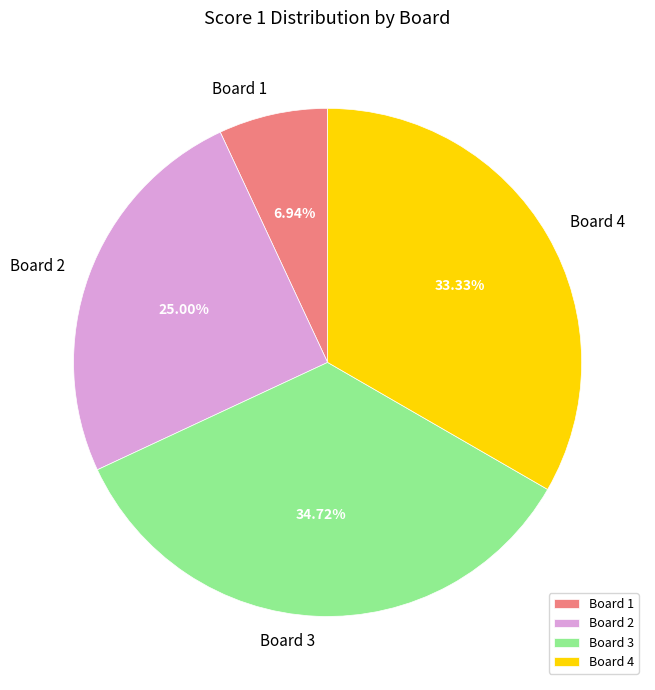

Is the sum of Board 2 and Board 4 greater than half?

Yes